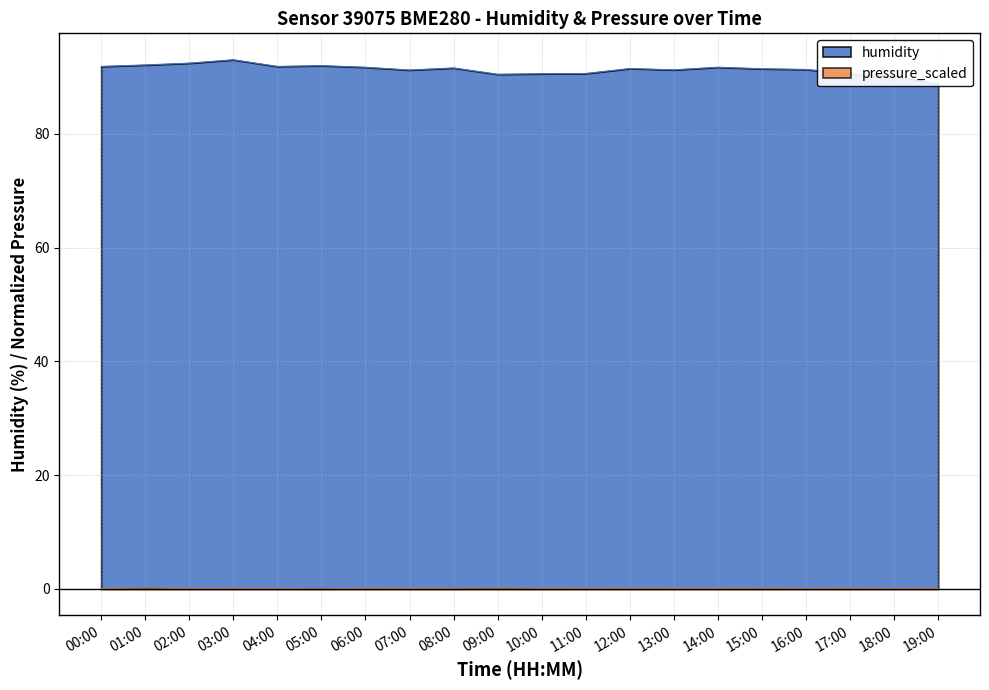

Does the chart display data point markers on the line(s)?

No